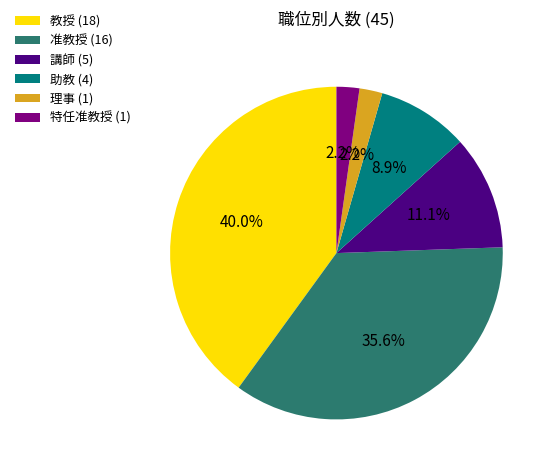

Does 特任准教授 (1) account for over 50% of the chart?

No